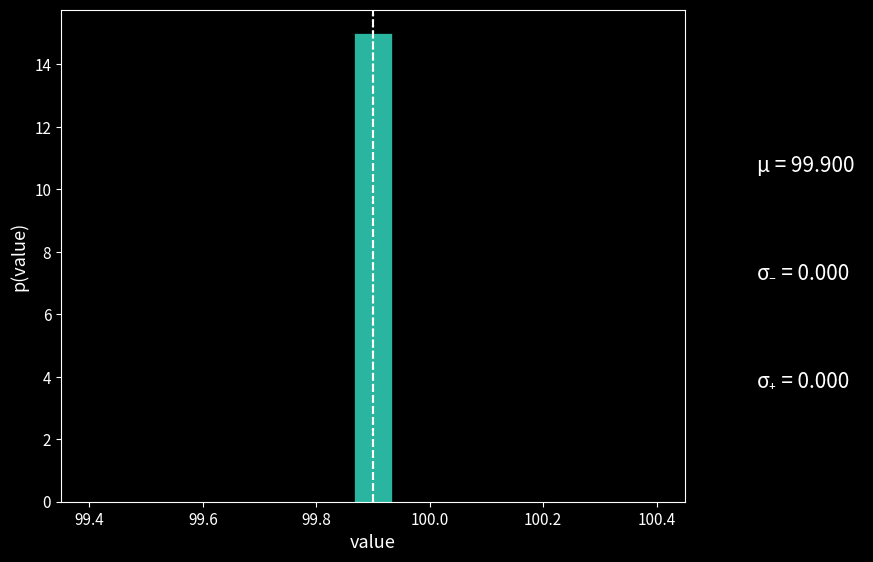

Read against the x-axis, roughly where is the centre of the tallest bar?

99.90